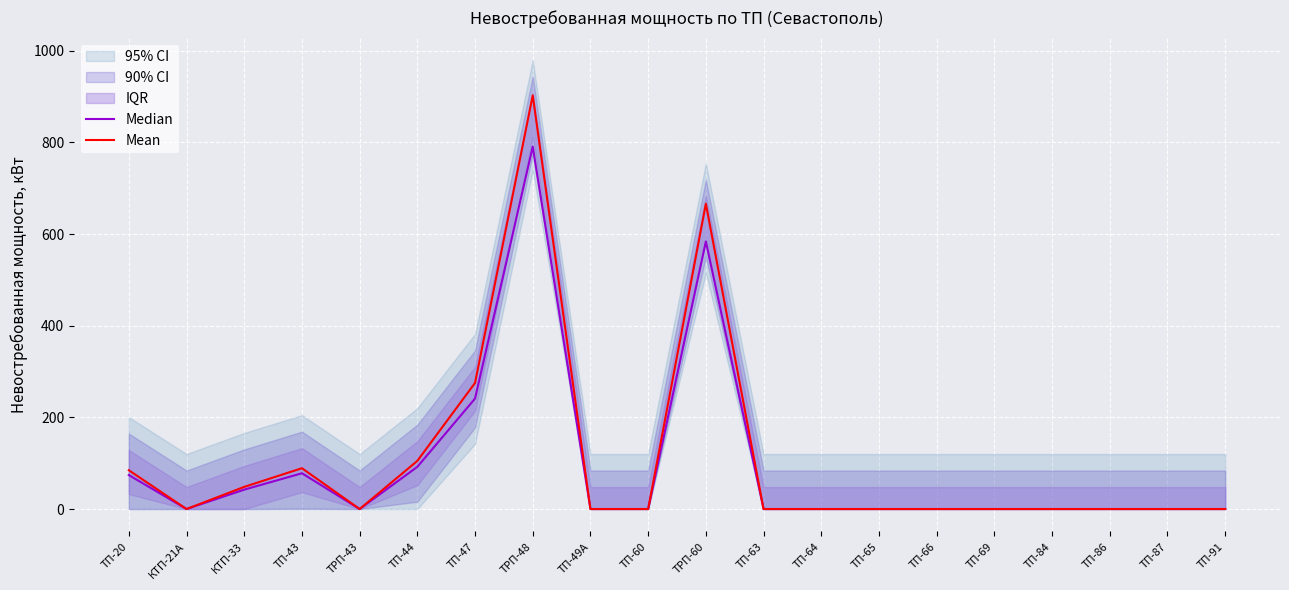

How many lines are shown in the chart?

2